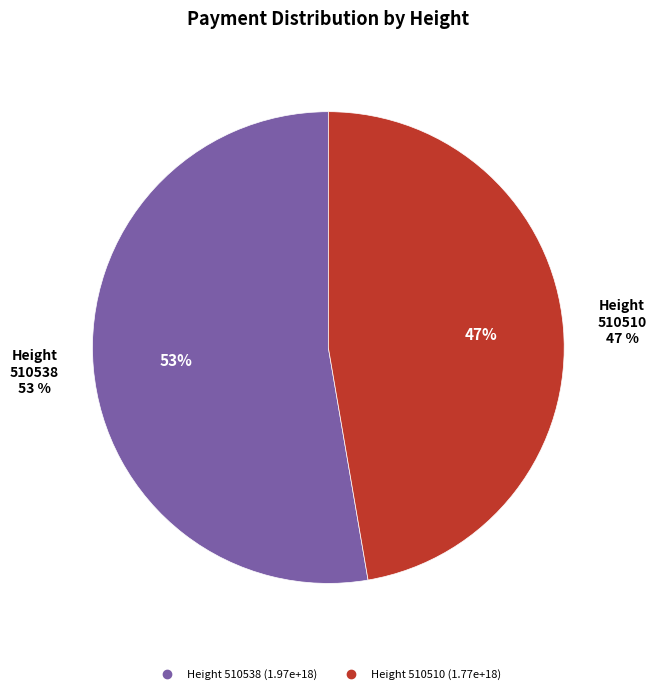

Between 510538 and 510510, which is larger?

510538